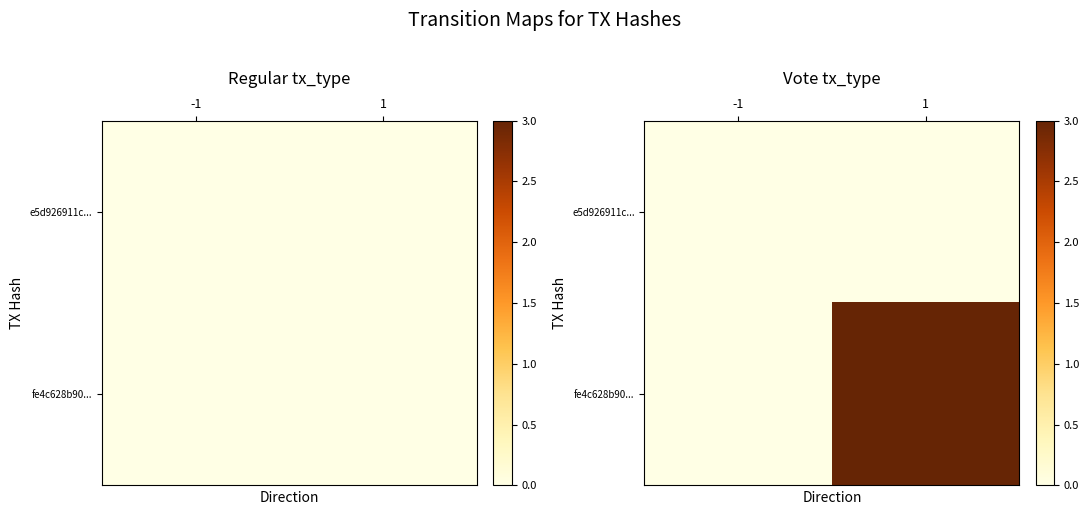

List the labels in order of fe4c628b90... value, largest first.

1, -1